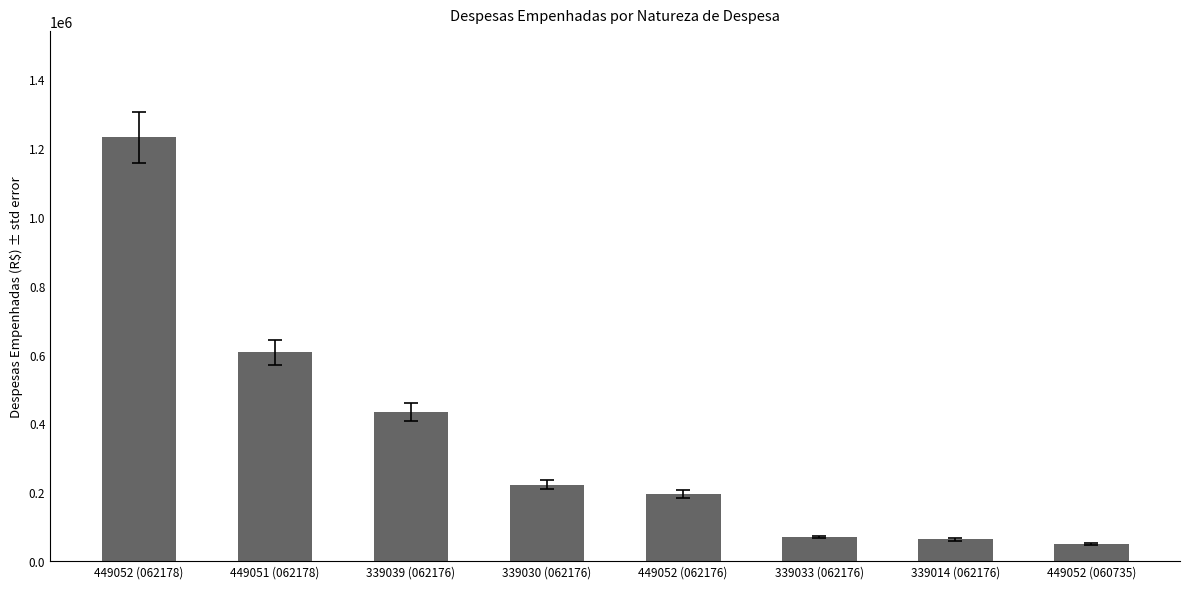

Between 339030 (062176) and 339039 (062176), which is larger?

339039 (062176)